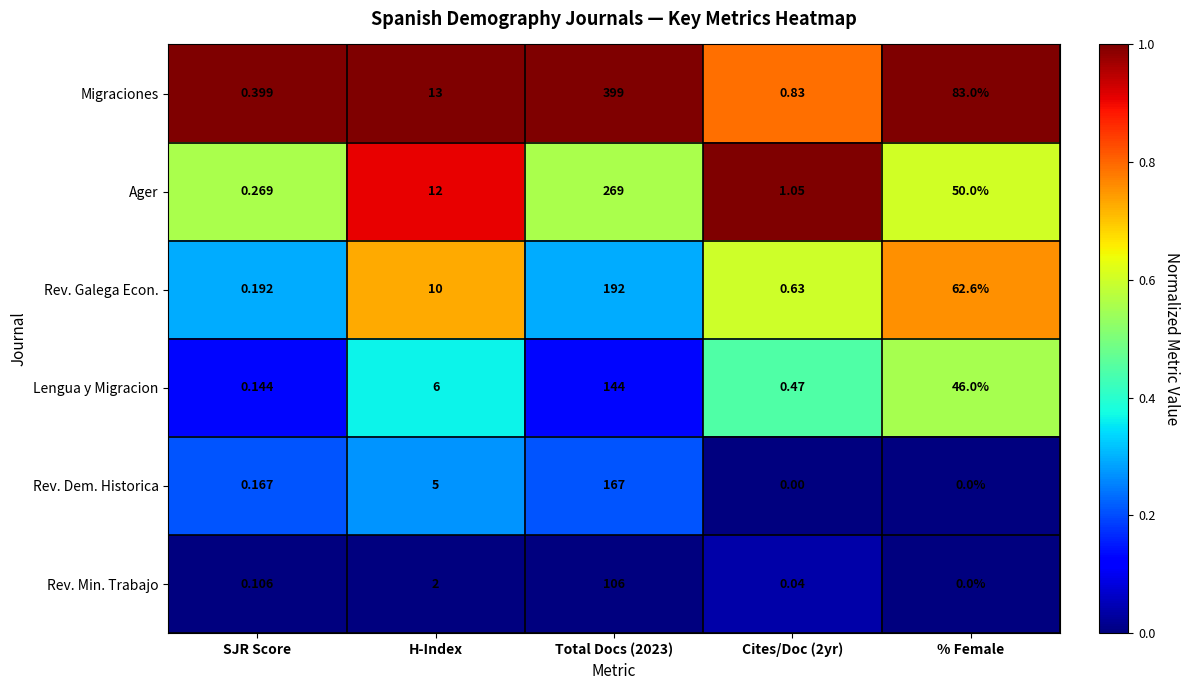

Which series has the largest range (max minus min)?

Migraciones